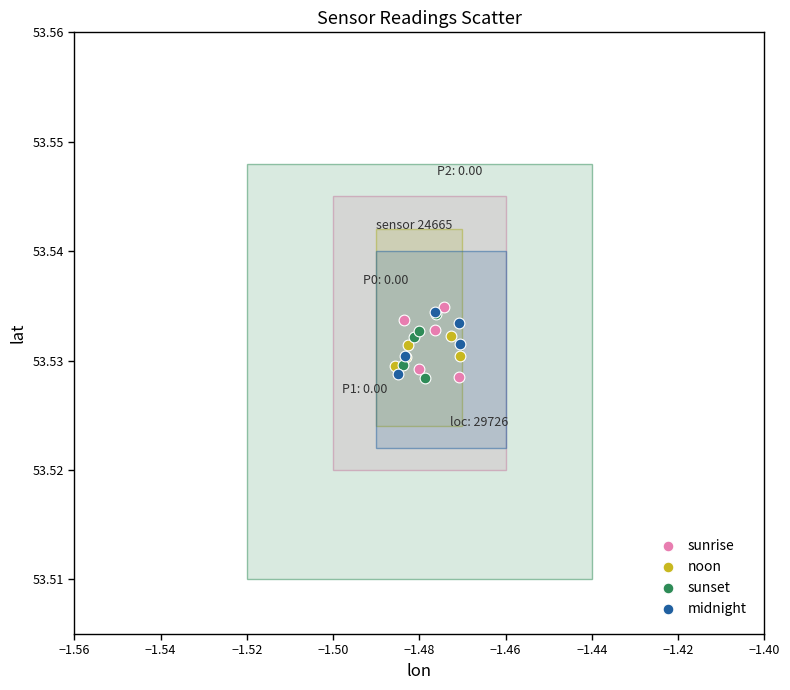

What are all the series names shown in the legend?

sunrise, noon, sunset, midnight